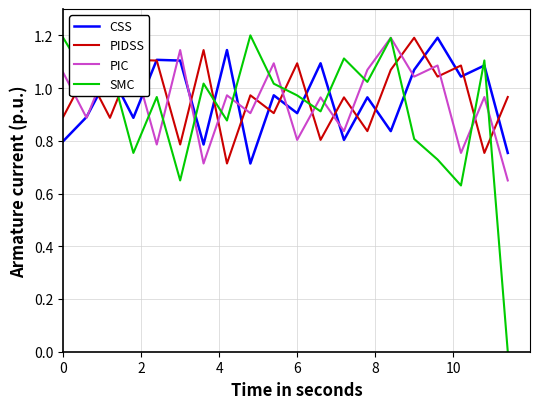

Which series has the largest range (max minus min)?

SMC